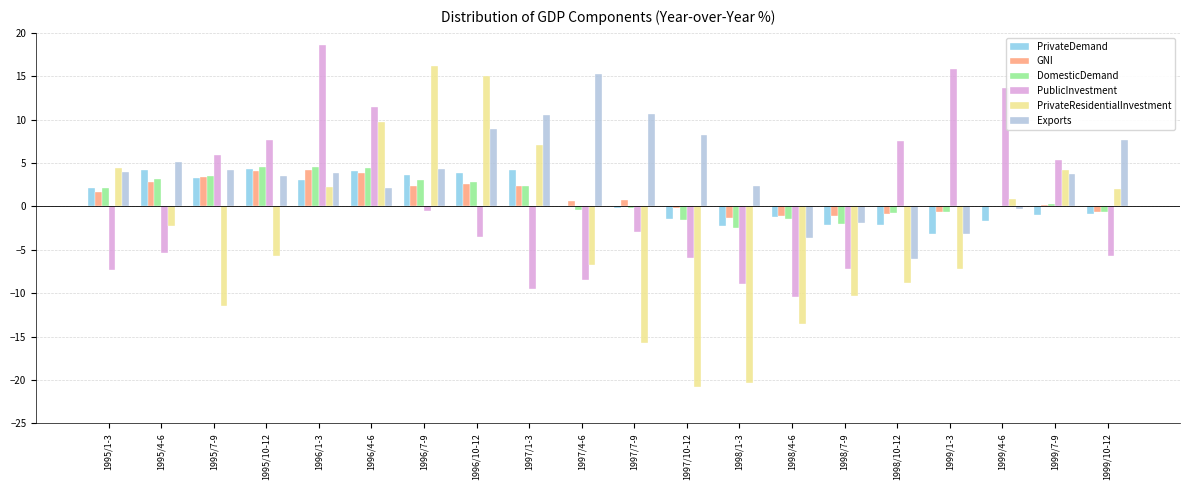

How many values in the PublicInvestment series exceed -3?

9